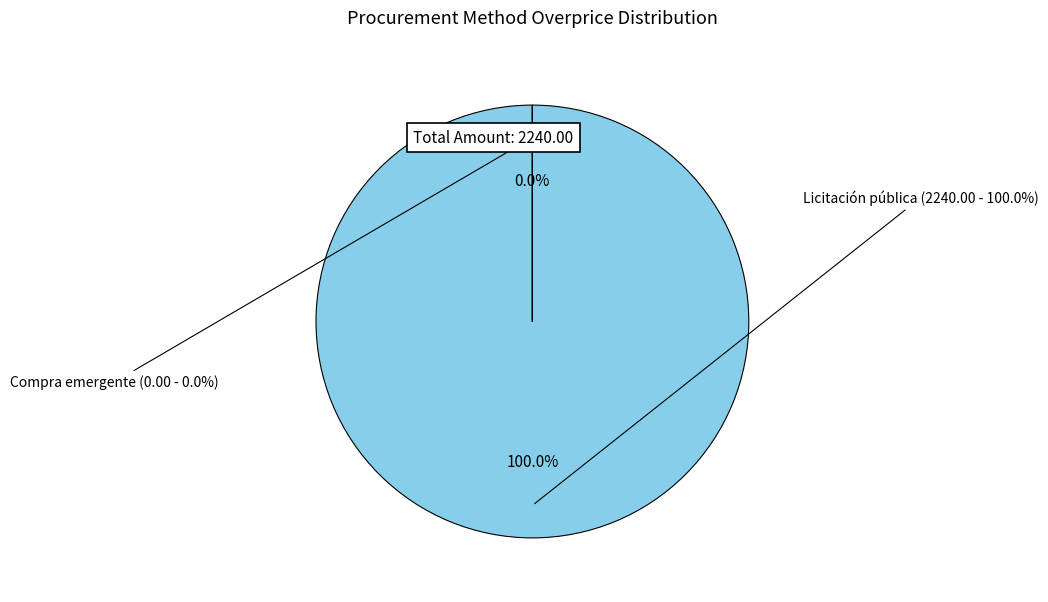

How many segments does this pie chart have?

2